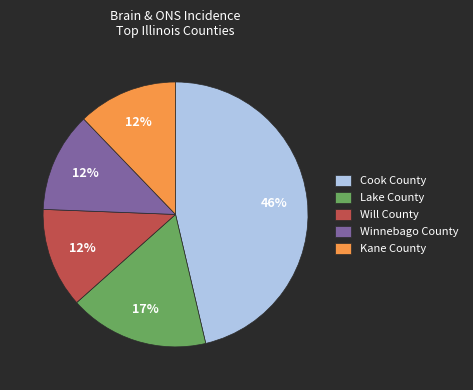

Count the number of slices in the pie.

5